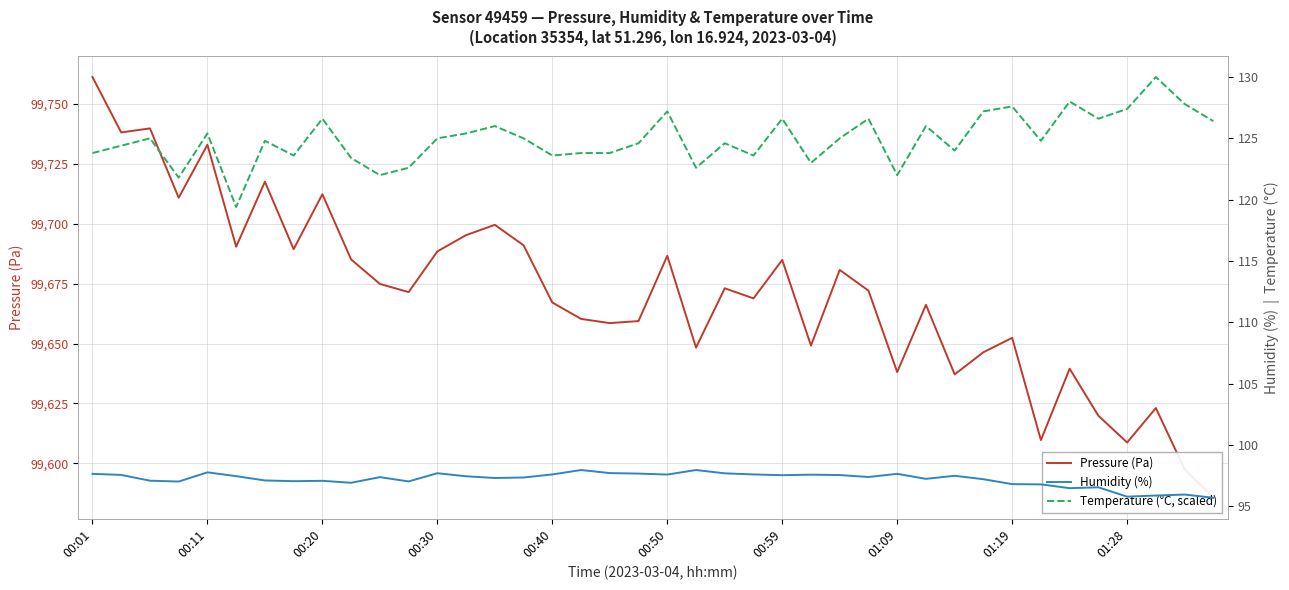

What is the sum of all Temperature (°C, scaled) values?

4997.0